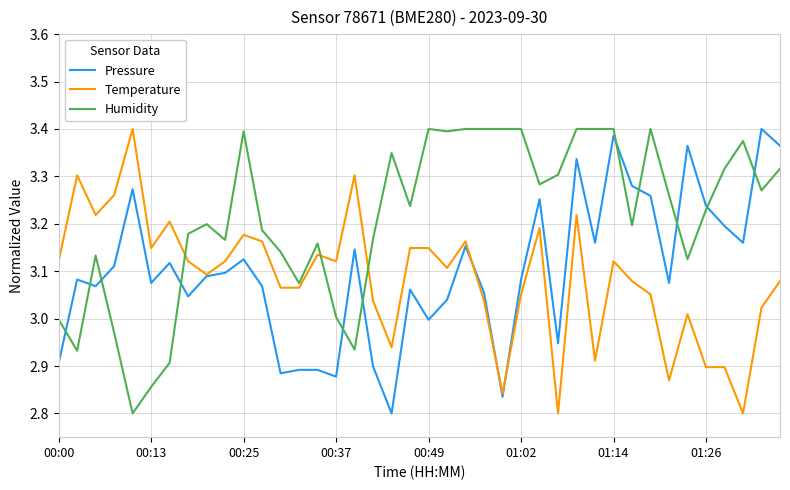

Which series has the largest total across all categories?

Humidity